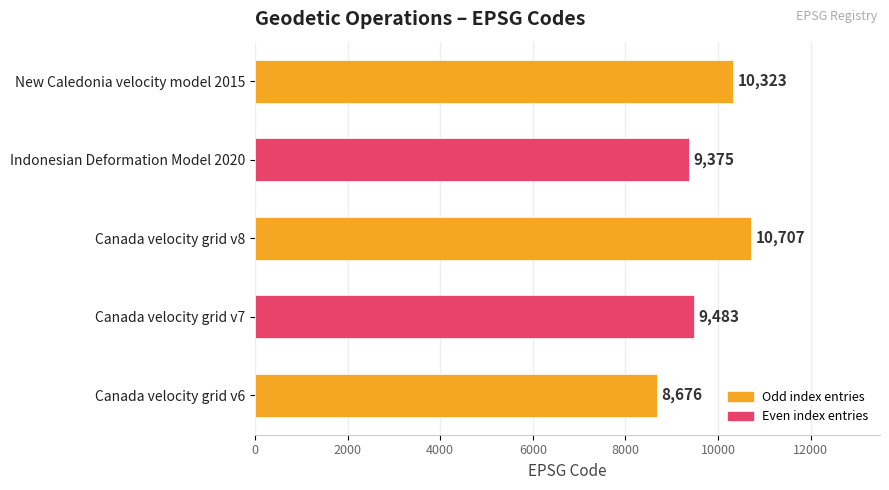

Reading bottom to top, list all the values displayed in this chart.

8676	9483	10707	9375	10323